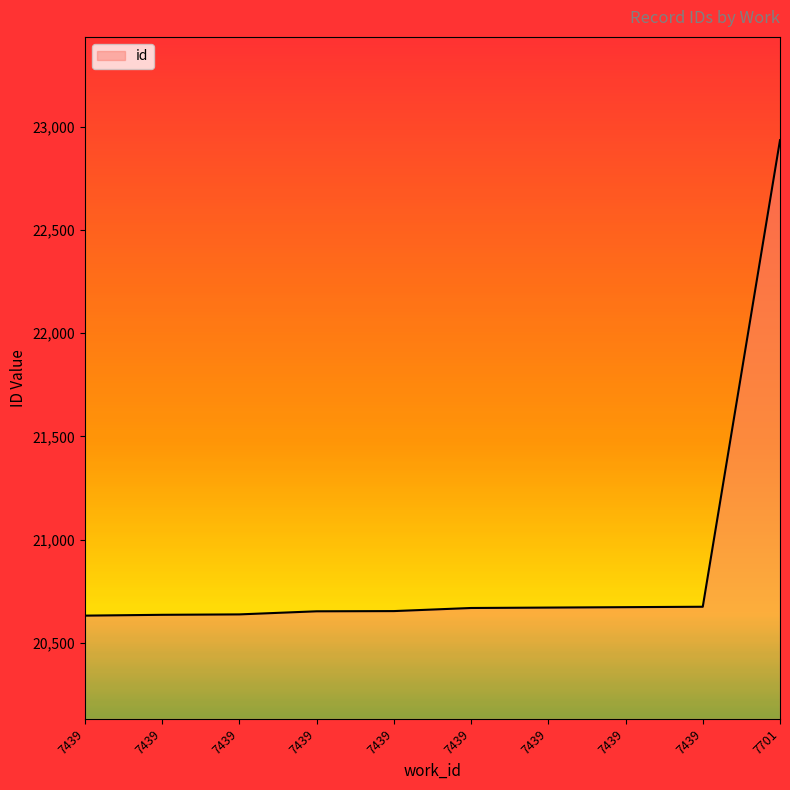

At which category does the chart reach its peak across all series?

7701